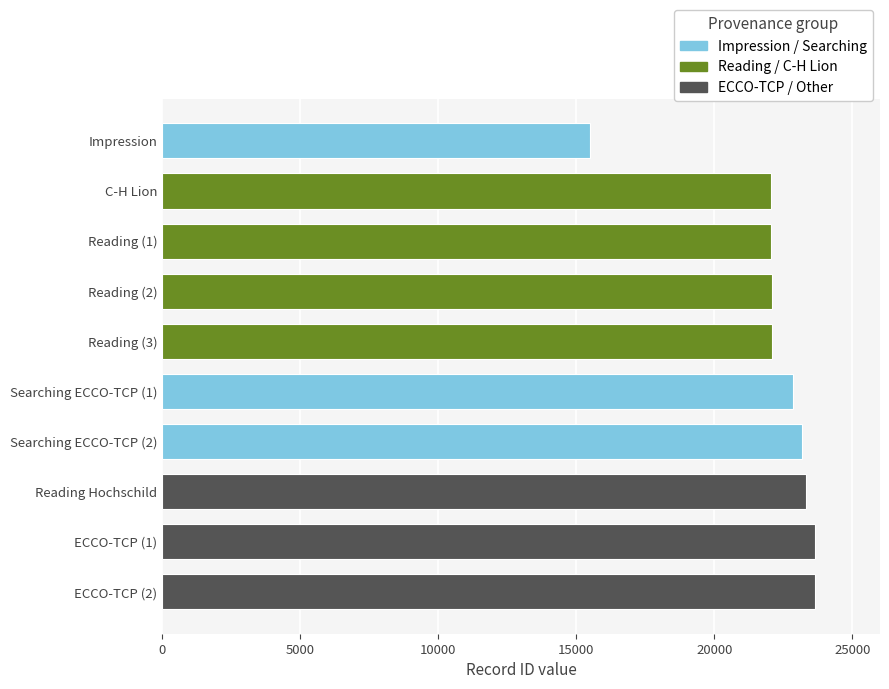

What is the minimum value shown in the chart?

15507